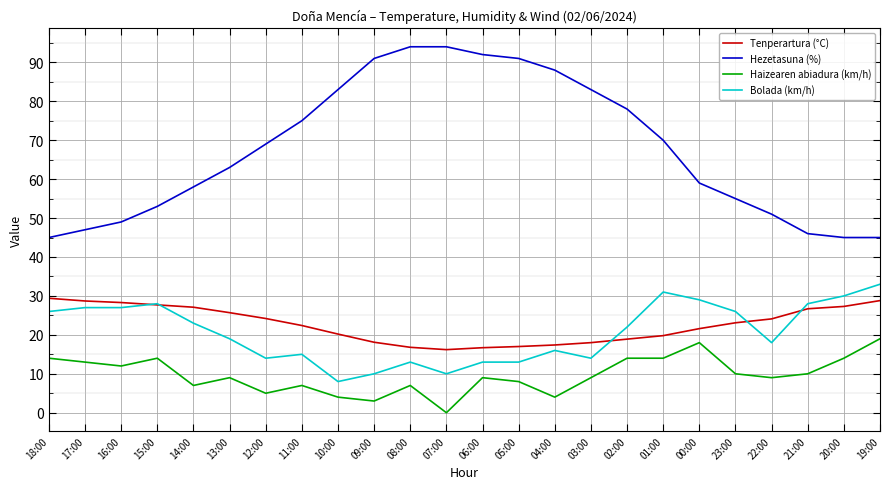

At how many categories does at least one series exceed 31?

24